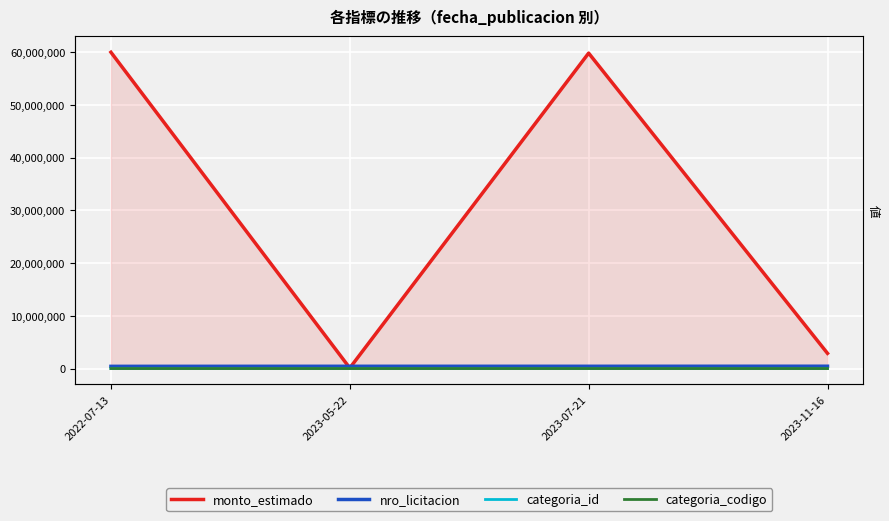

Reading left to right, what are all the values shown in this chart?

monto_estimado: 60000000	95891	59833000	2879643
nro_licitacion: 414690	425976	425990	436273
categoria_id: 23	18	40	18
categoria_codigo: 7	2	24	2